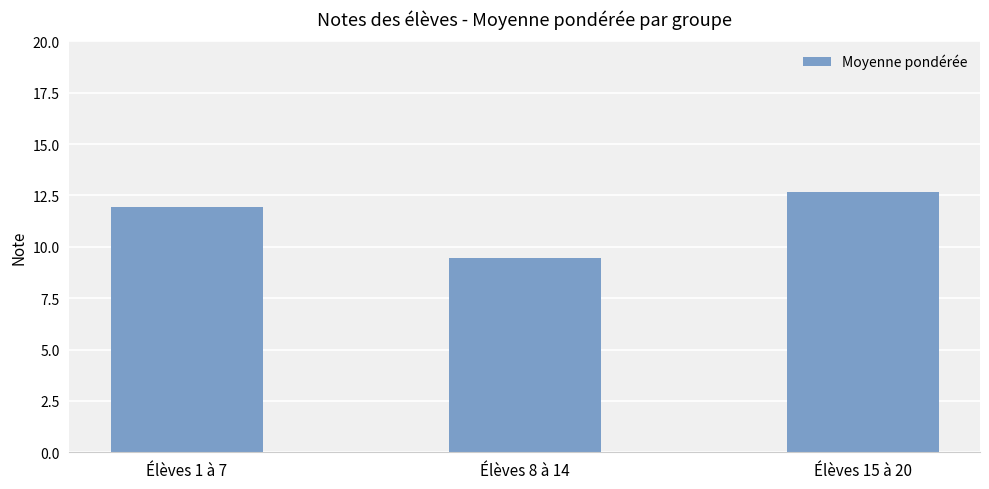

Reading left to right, transcribe all the data shown in this chart.

12.0	9.5	12.7